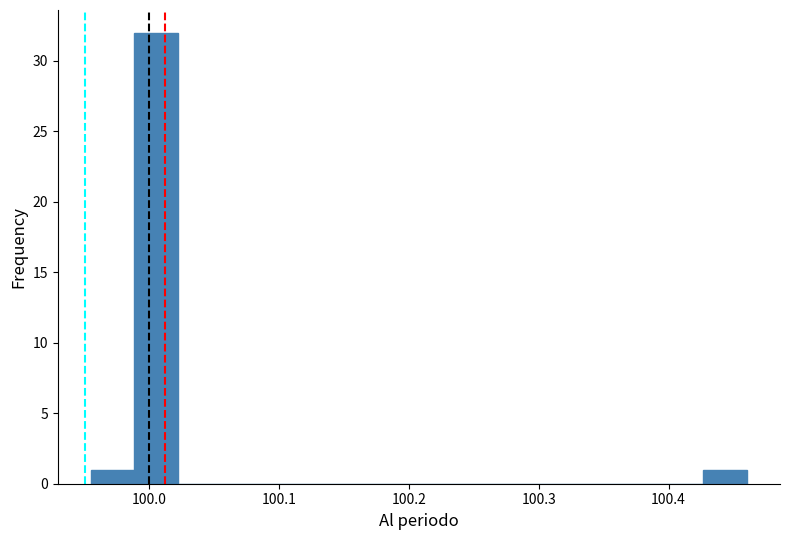

Read against the x-axis, roughly where is the centre of the tallest bar?

100.01